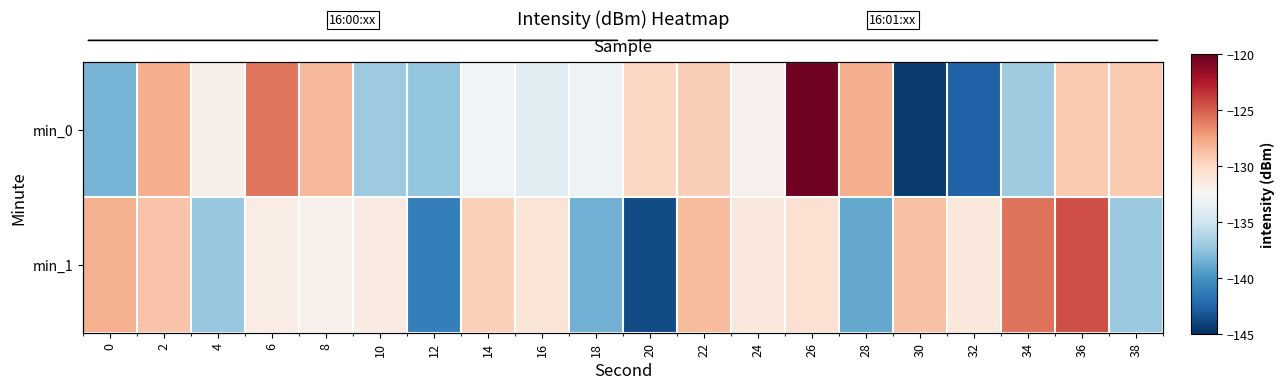

Which series has the largest total across all categories?

min_0